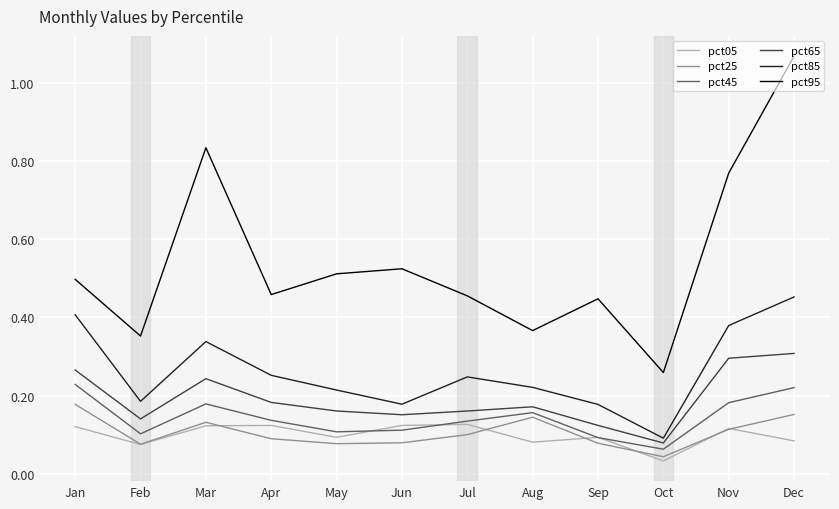

At which label does pct25 reach its peak?

Jan